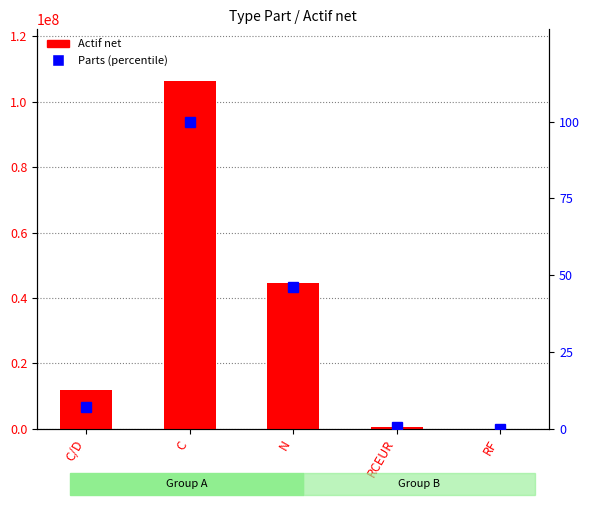

Is it true that Actif net equals 75318870.8 at N?

False